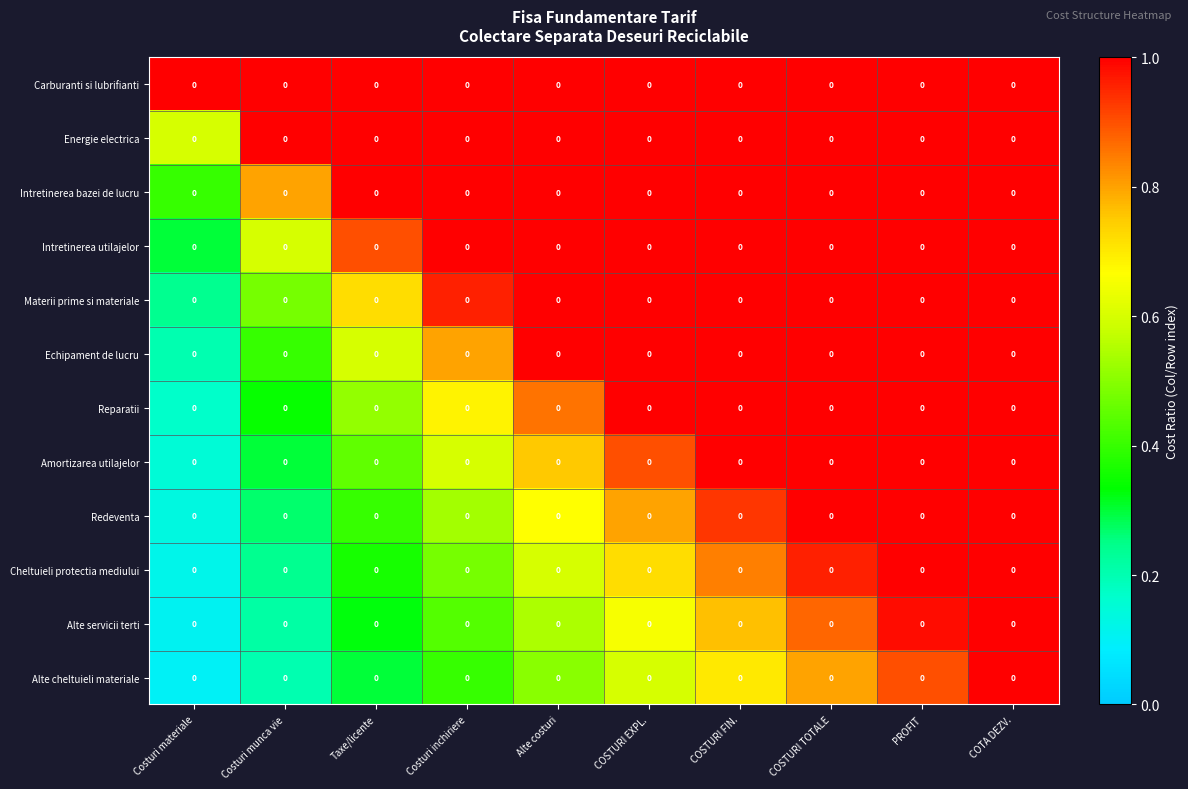

How many distinct data groups are displayed?

12